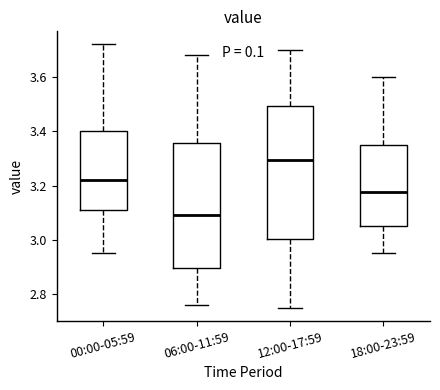

Reading left to right, read every box against the y-axis: the position of its median line, the range the box covers, and the ends of its whiskers. The values are not printed on the chart, so give them approximately, as read against the axis.

00:00-05:59: median 3.22, box 3.12 to 3.40, whiskers 2.96 to 3.72
06:00-11:59: median 3.10, box 2.90 to 3.36, whiskers 2.76 to 3.68
12:00-17:59: median 3.30, box 3.00 to 3.50, whiskers 2.76 to 3.70
18:00-23:59: median 3.18, box 3.06 to 3.36, whiskers 2.96 to 3.60